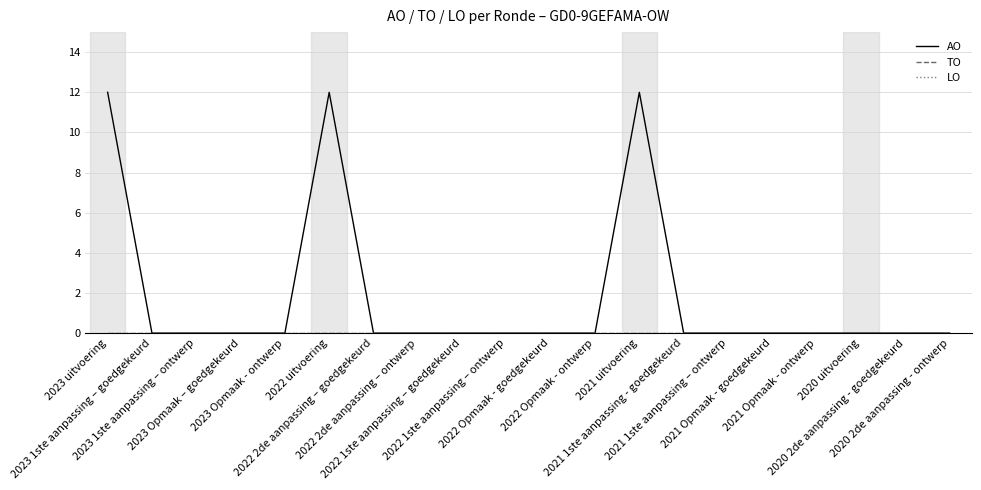

True or false: LO and TO cross at least once.

False